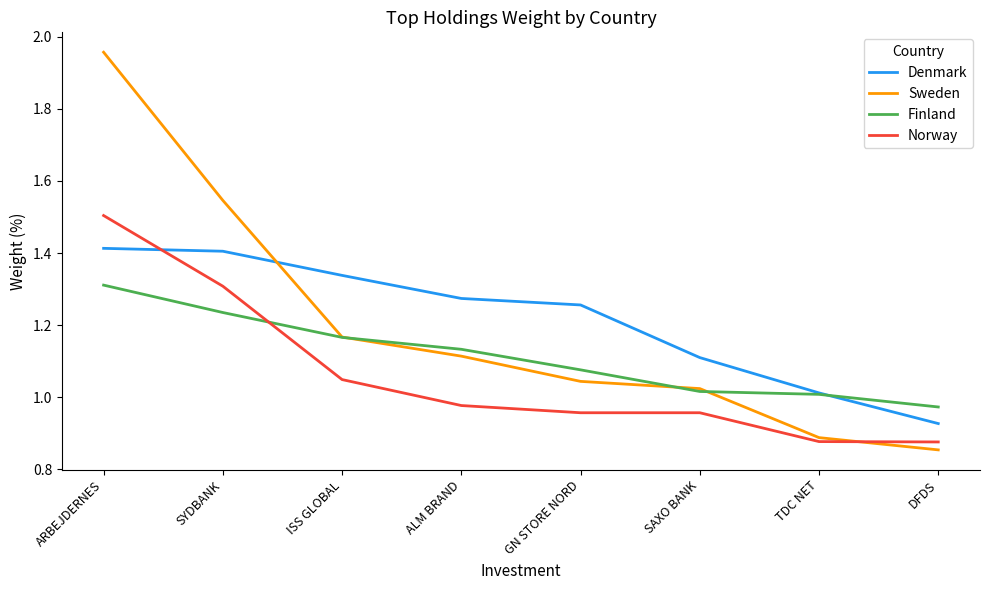

List the series in order of their peak value, lowest first.

Finland, Denmark, Norway, Sweden